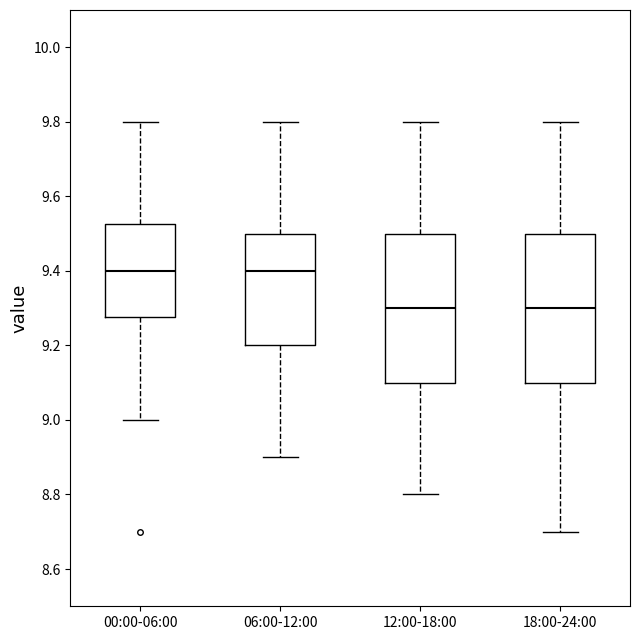

Reading left to right, read every box against the y-axis: the position of its median line, the range the box covers, and the ends of its whiskers. The values are not printed on the chart, so give them approximately, as read against the axis.

00:00-06:00: median 9.40, box 9.28 to 9.52, whiskers 9.00 to 9.80
06:00-12:00: median 9.40, box 9.20 to 9.50, whiskers 8.90 to 9.80
12:00-18:00: median 9.30, box 9.10 to 9.50, whiskers 8.80 to 9.80
18:00-24:00: median 9.30, box 9.10 to 9.50, whiskers 8.70 to 9.80